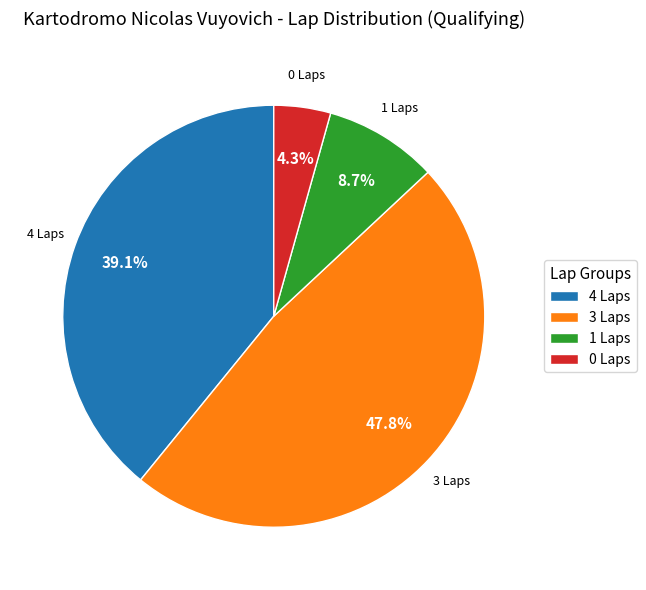

Rank the categories by value from lowest to highest.

0 Laps, 1 Laps, 4 Laps, 3 Laps